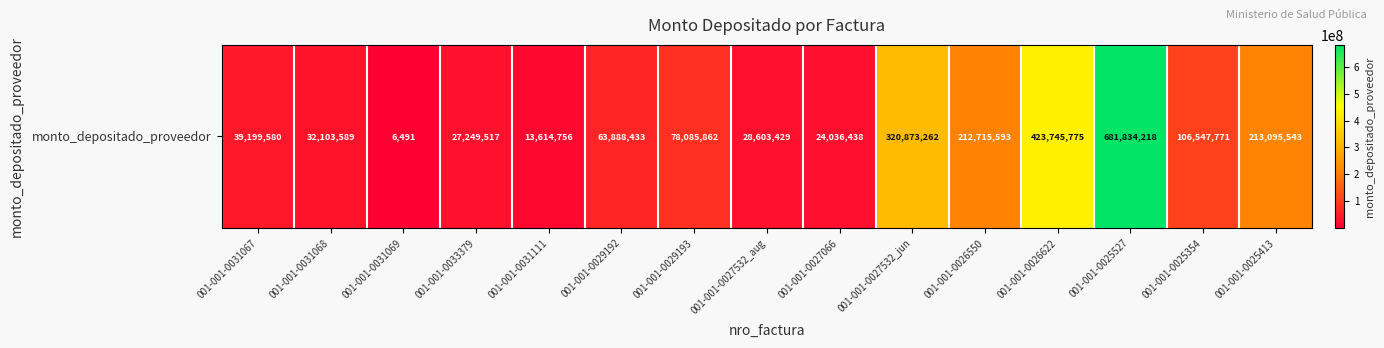

At which category does the chart reach its peak across all series?

001-001-0025527